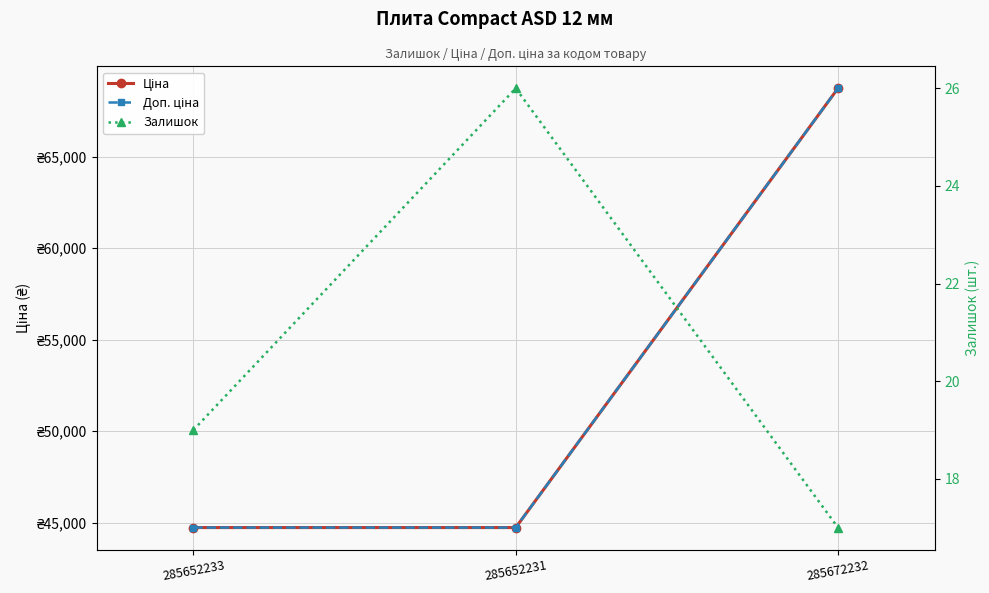

Reading left to right, list all the values displayed in this chart.

Ціна: 44729.8	44729.8	68732.9
Доп. ціна: 44729.8	44729.8	68732.9
Залишок: 19.0	26.0	17.0